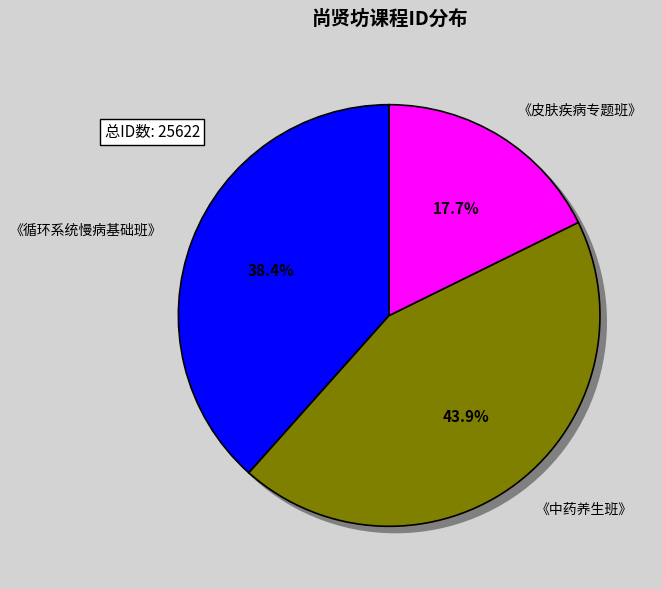

Is 《中药养生班》 the majority of the pie?

No